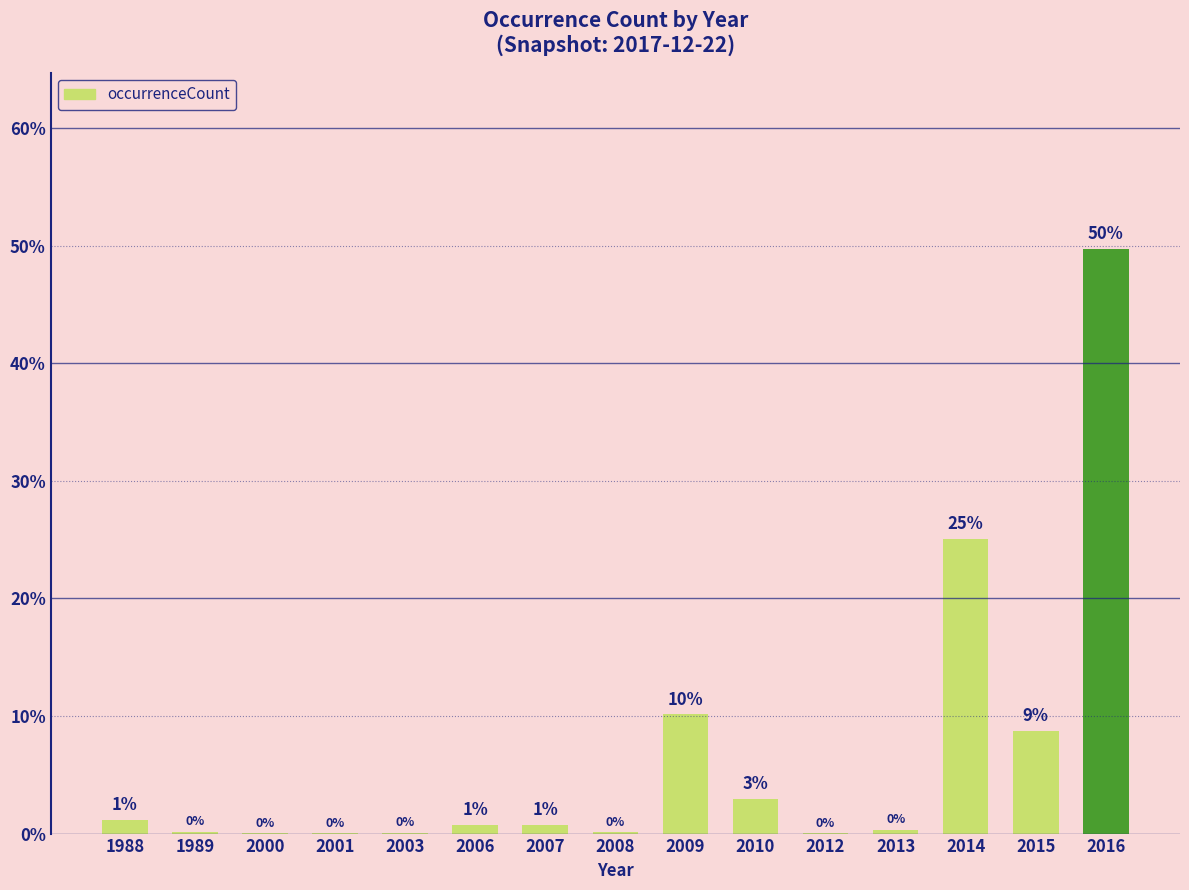

The chart shows a value of 10.1 at 2009. True or false?

True